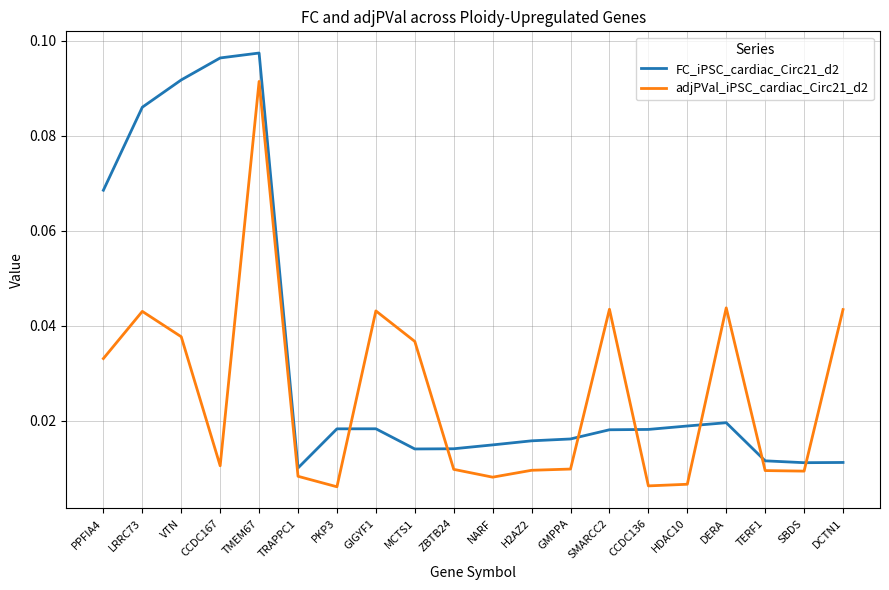

Which series has the largest total across all categories?

FC_iPSC_cardiac_Circ21_d2